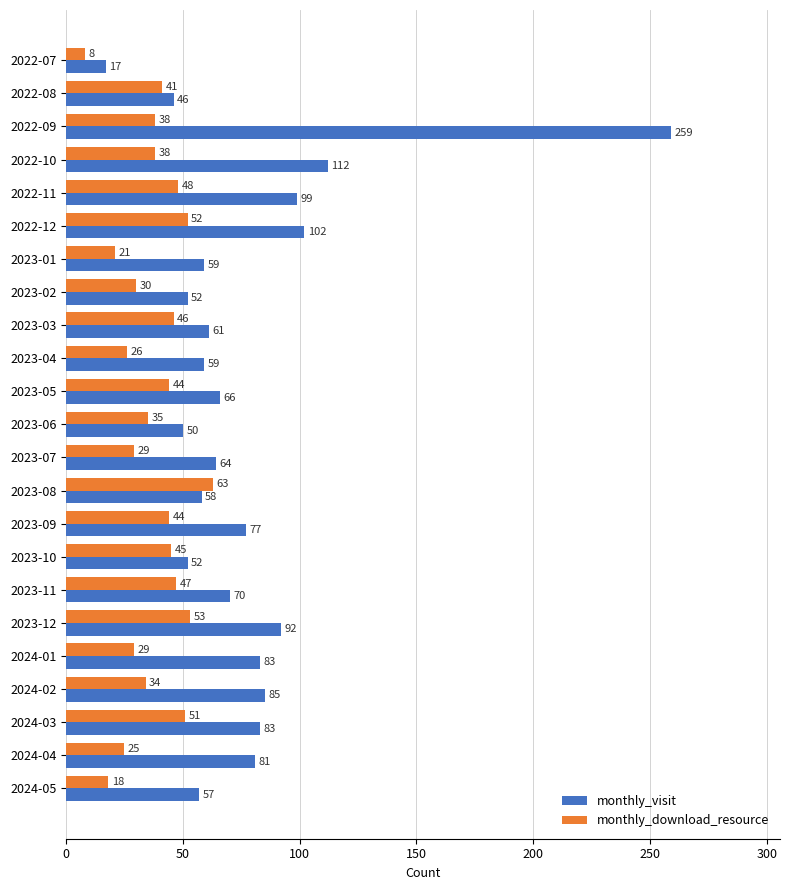

Rank the series at 2023-08 from lowest to highest value.

monthly_visit, monthly_download_resource